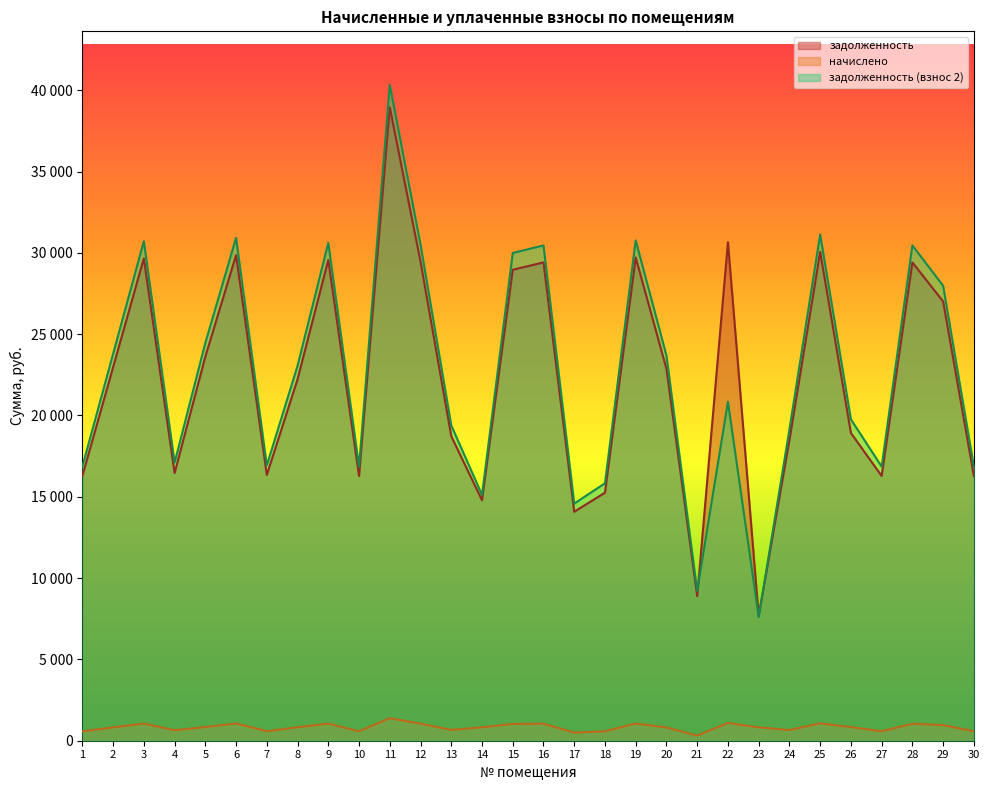

True or false: задолженность has a value of 13222.9 at 12.

False